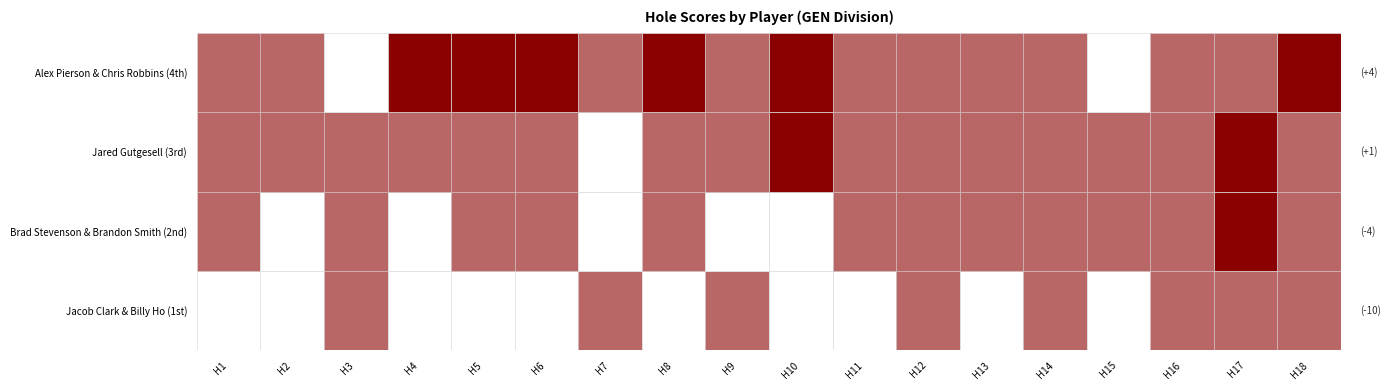

What is the total value across all series at 2?

55